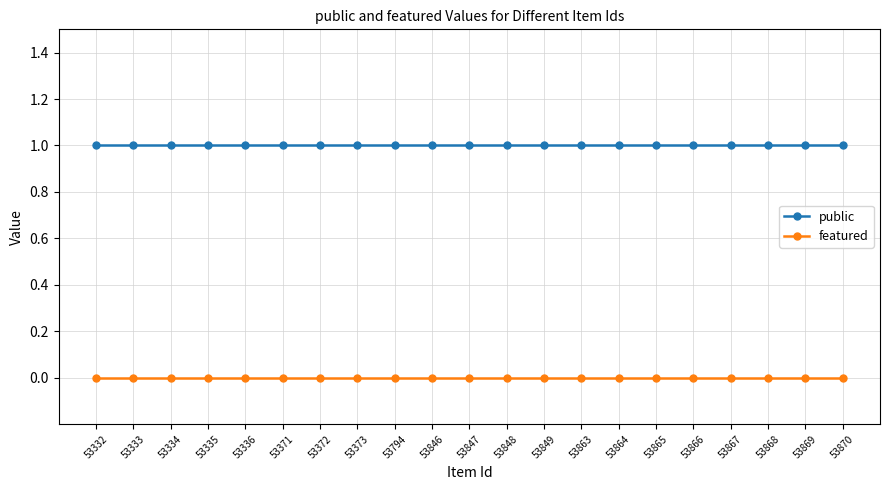

Is the value of featured at 53847 greater than the value of public at 53794?

No